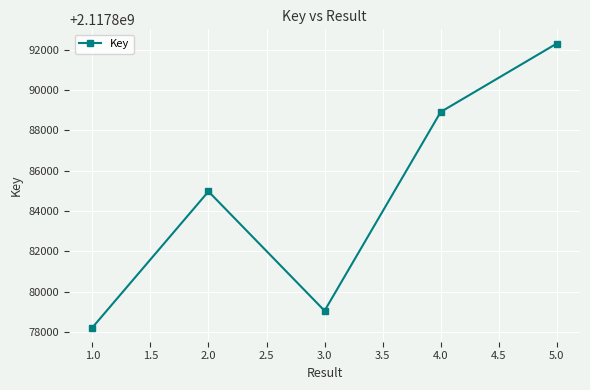

Reading left to right, what are all the values shown in this chart?

2117878229	2117884974	2117879060	2117888914	2117892306